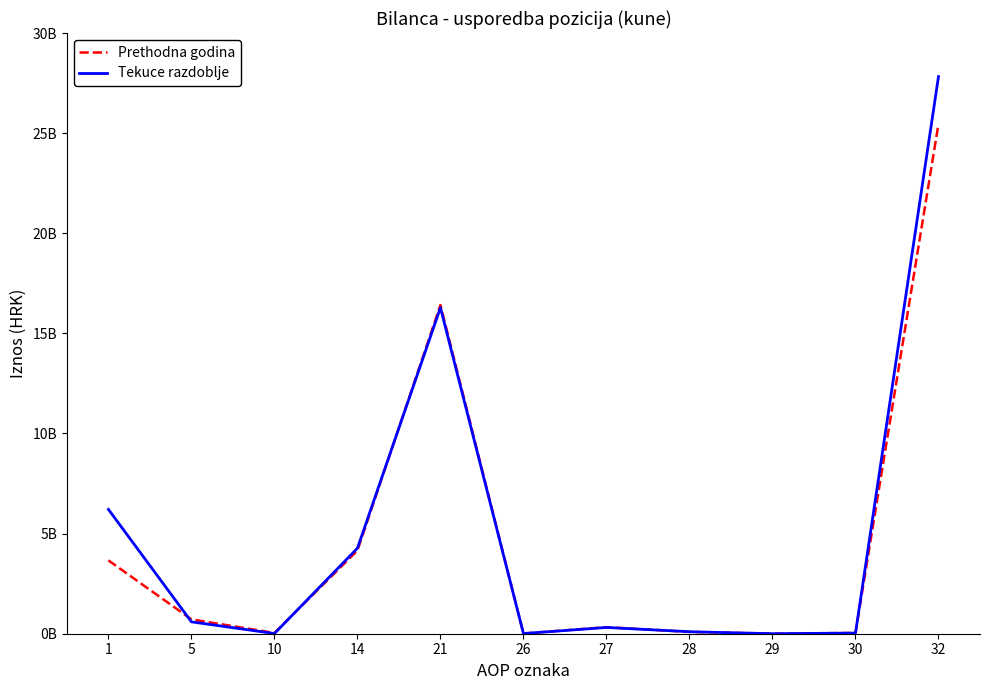

What are all the series names shown in the legend?

Prethodna godina, Tekuce razdoblje